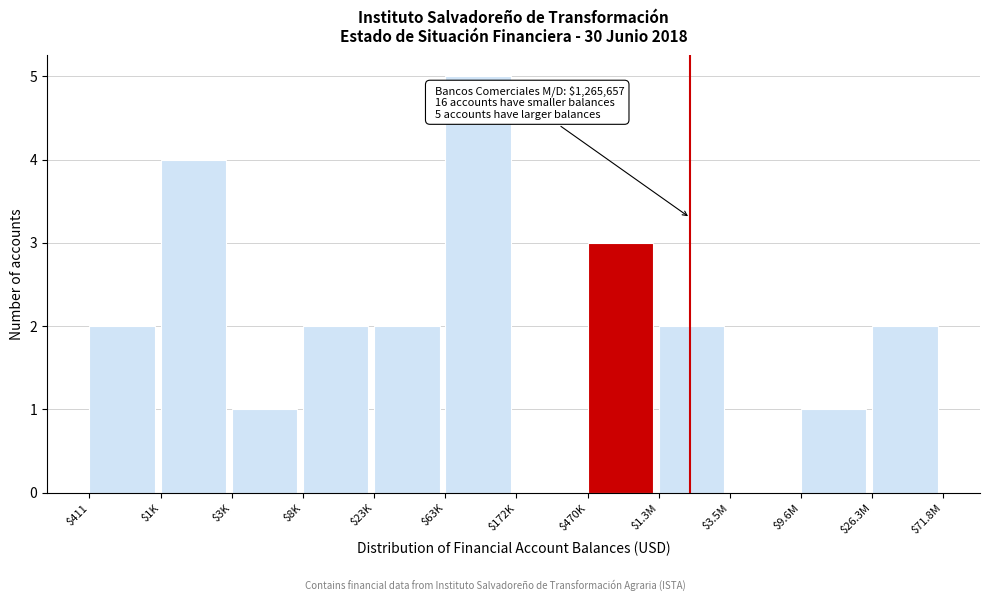

Is it true that the value at $8K is 3?

False